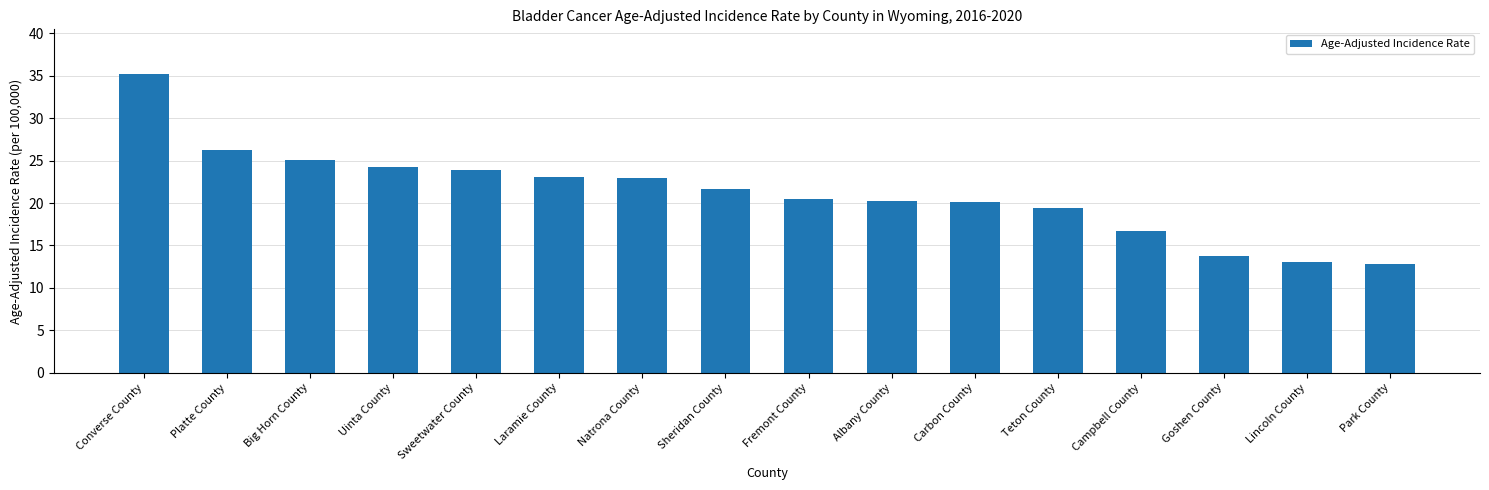

What is the ratio of the value at Natrona County to the value at Goshen County?

1.7